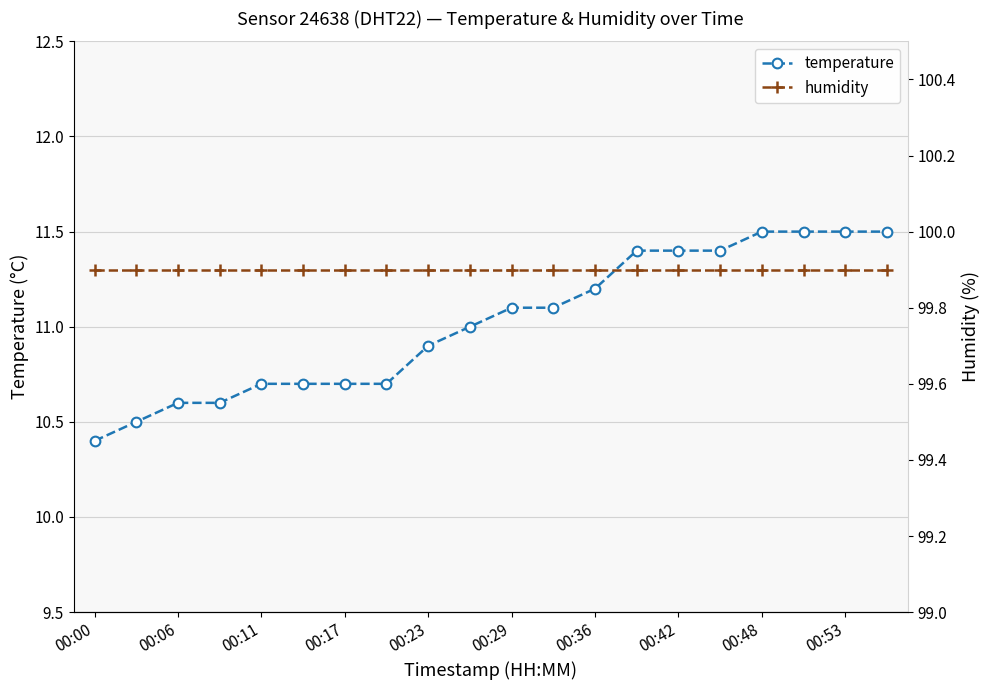

How many series are shown in this chart?

2